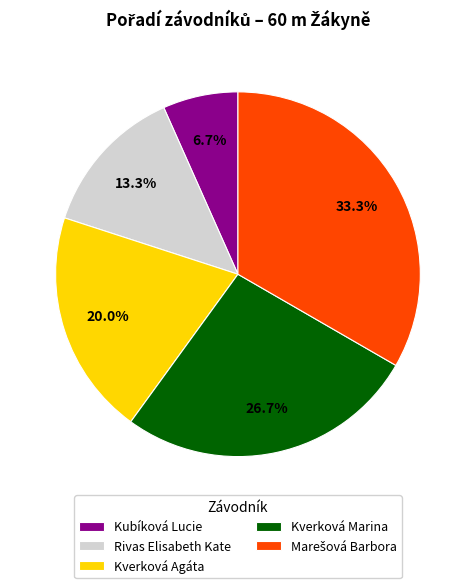

Is it true that Kubíková Lucie is 7% of the pie?

True